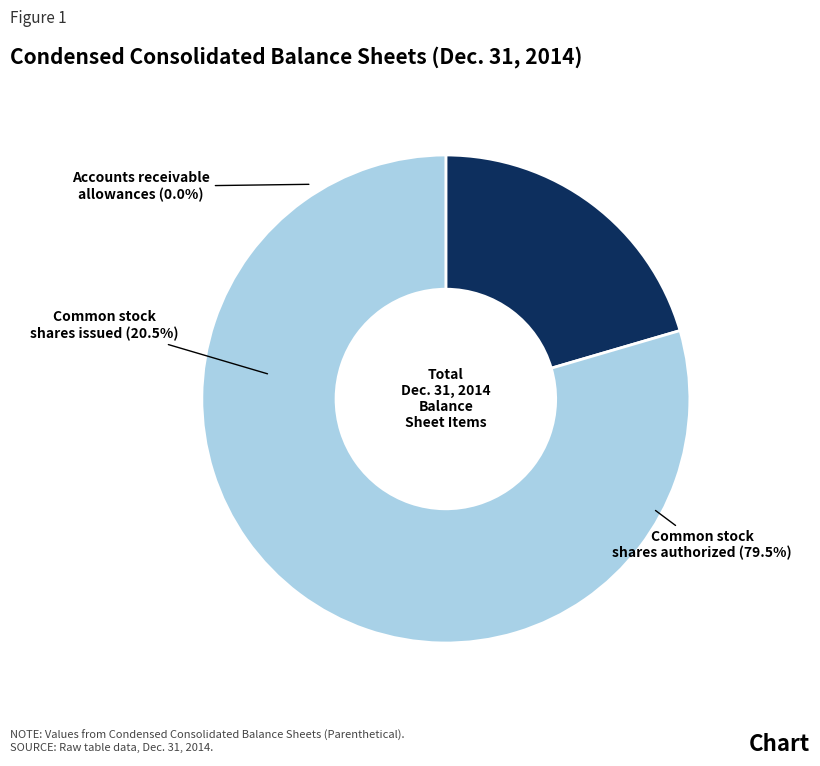

How many slices are in this pie chart?

3